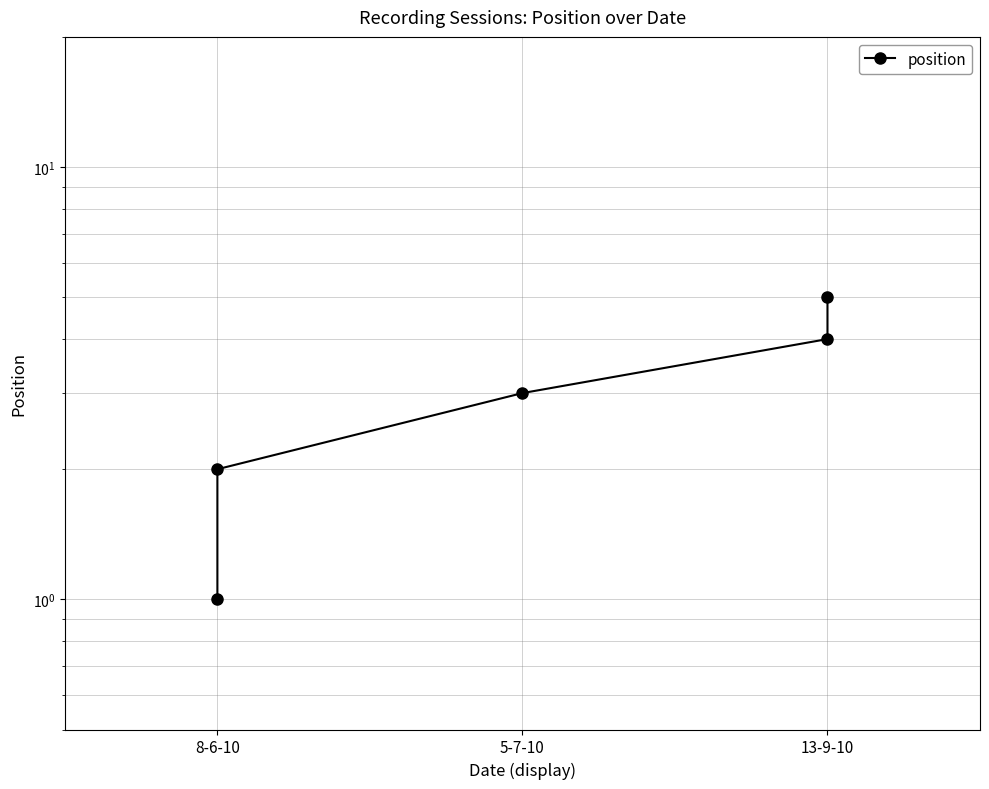

Count the number of values greater than 3.

2